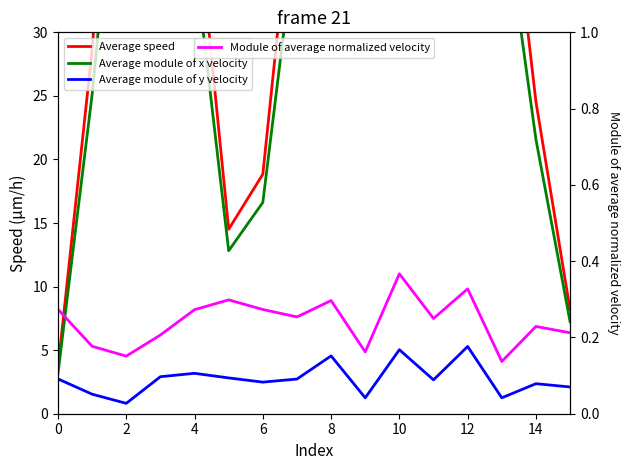

Which has a higher value, 14 or 2?

2